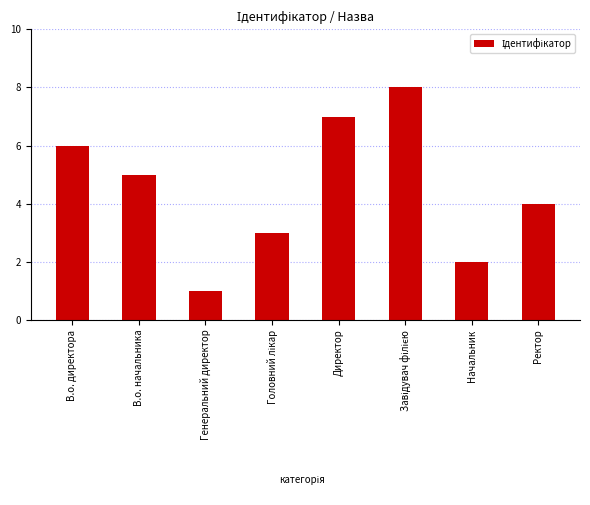

Reading left to right, extract all data points from this chart.

6	5	1	3	7	8	2	4